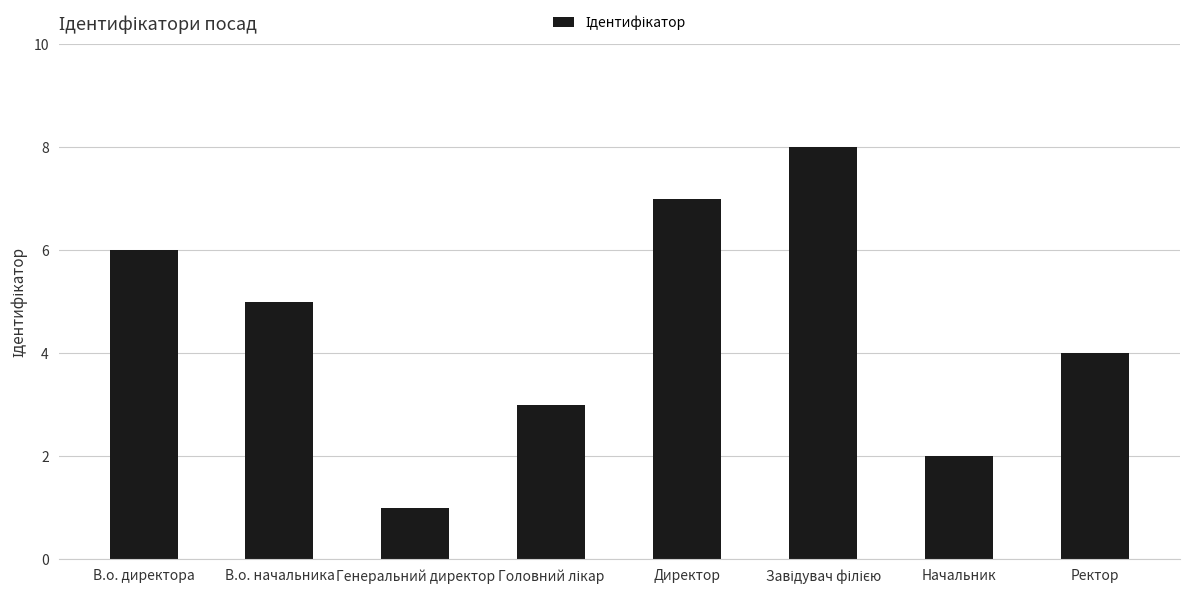

Reading left to right, what are all the values shown in this chart?

6	5	1	3	7	8	2	4